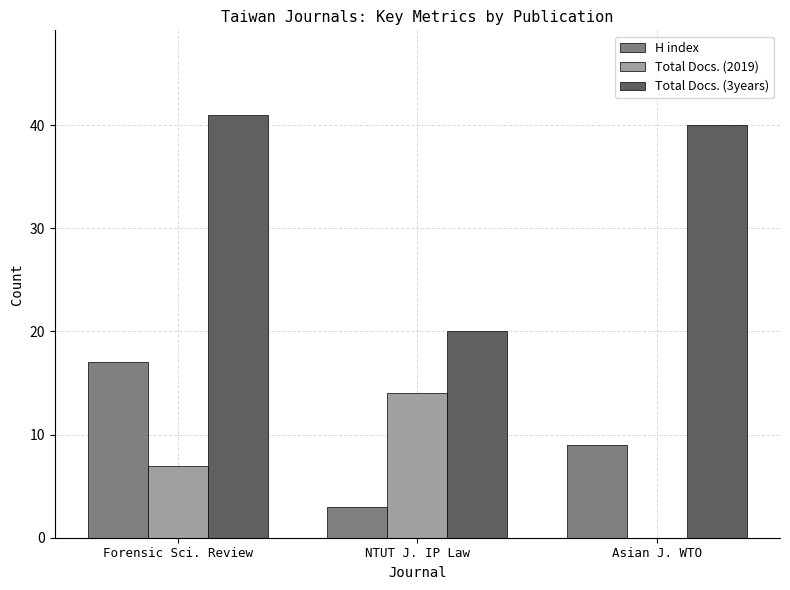

What is the approximate value of Total Docs. (3years) at Asian J. WTO, to the nearest 5?

40